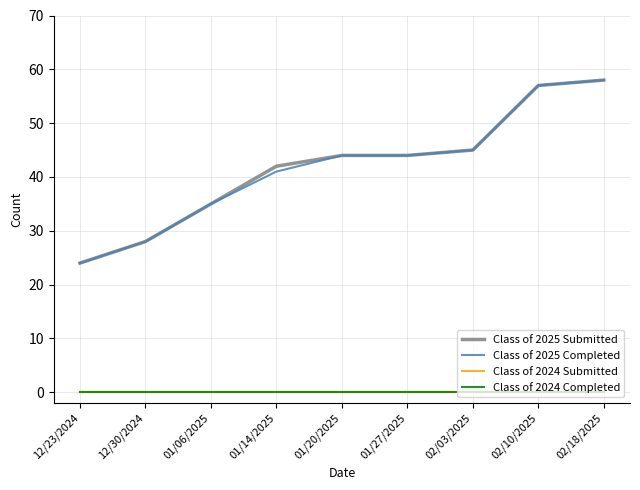

List the series in order of their peak value, highest first.

Class of 2025 Submitted, Class of 2025 Completed, Class of 2024 Submitted, Class of 2024 Completed